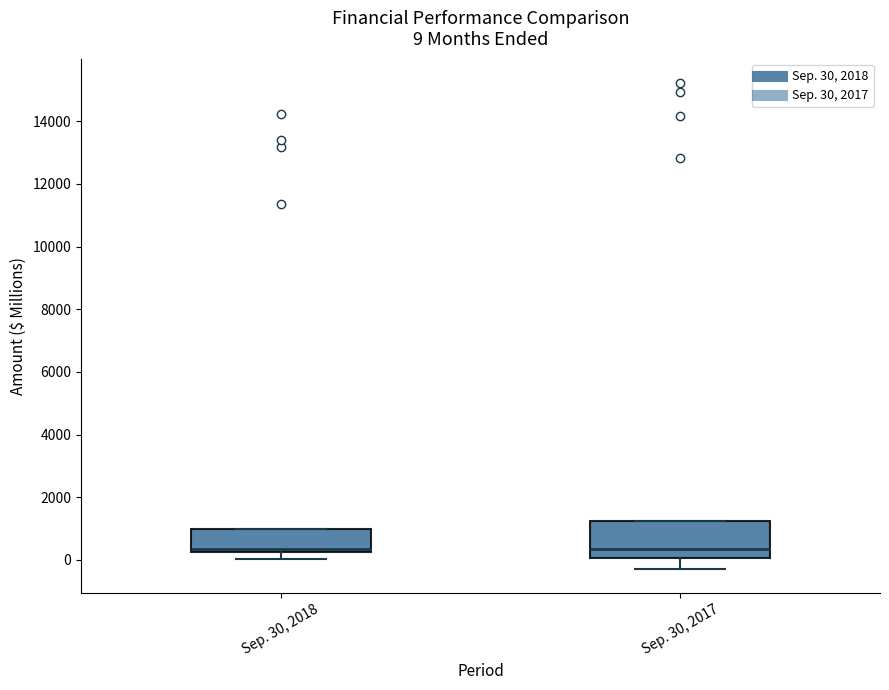

Which box is the tallest, from its lower edge to its upper edge?

Sep. 30, 2017